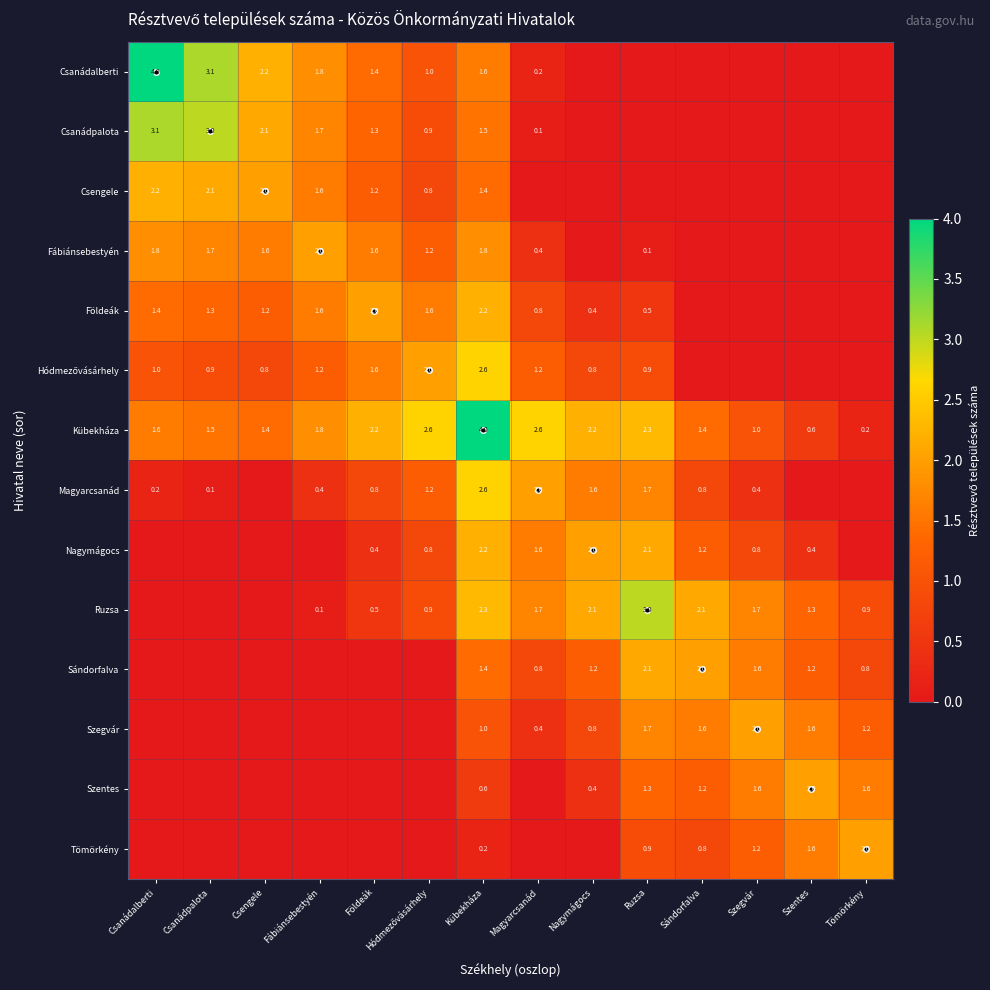

What is the spread (max minus min) of values at Kübekháza?

3.8